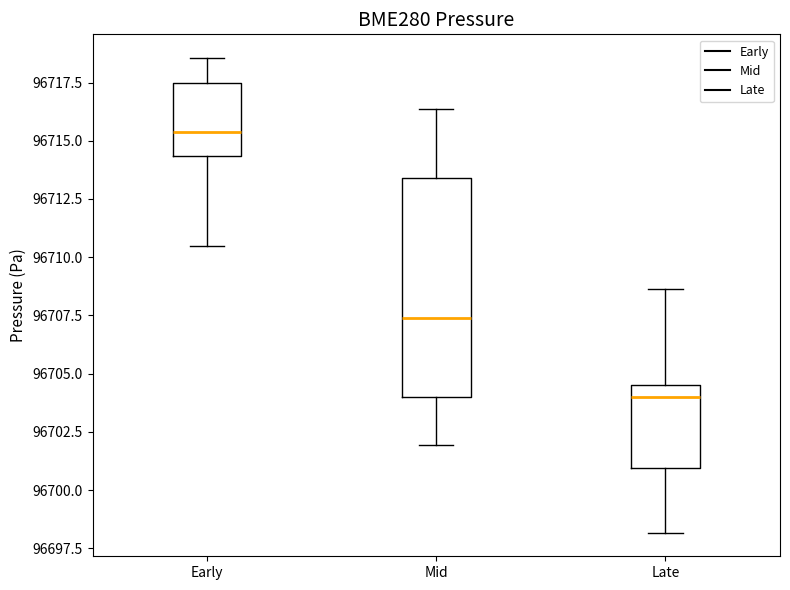

Reading left to right, transcribe this box plot: for each box, give where its median line is, the range the box spans, and where its two whiskers end, as read against the y-axis. The values are not printed on the chart, so give them approximately, as read against the axis.

Early: median 96715.5, box 96714.5 to 96717.5, whiskers 96710.5 to 96718.5
Mid: median 96707.5, box 96704.0 to 96713.5, whiskers 96702.0 to 96716.5
Late: median 96704.0, box 96701.0 to 96704.5, whiskers 96698.0 to 96708.5